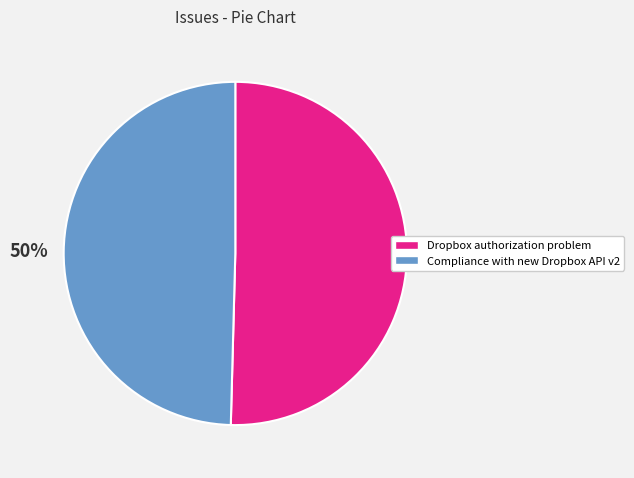

To the nearest percent, what is the combined percentage of Dropbox authorization problem and Compliance with new Dropbox API v2?

100%